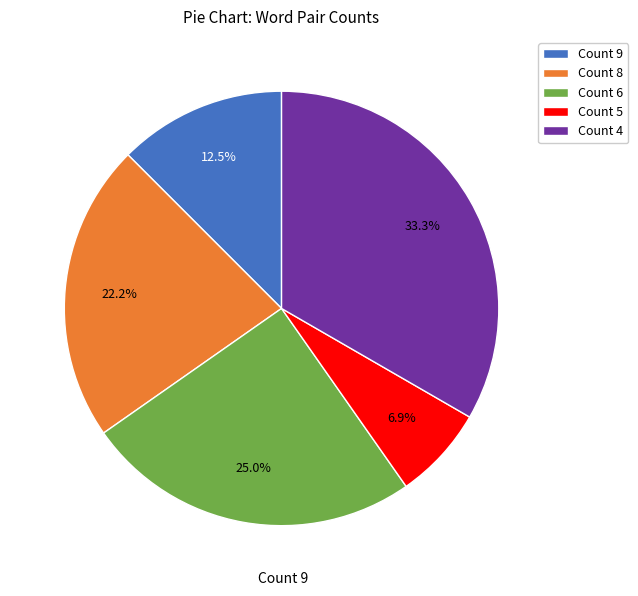

Count the number of slices in the pie.

5